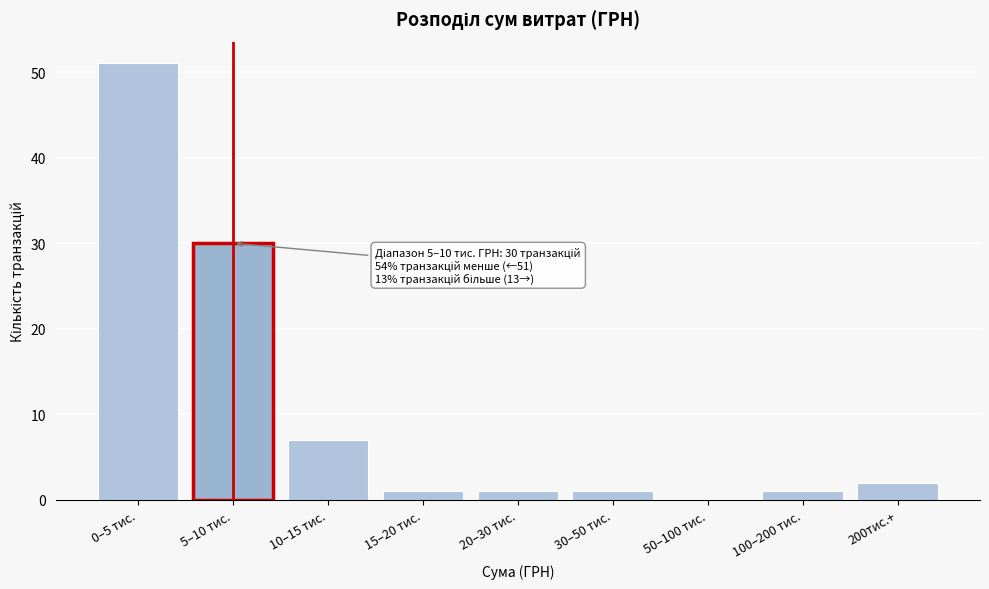

Reading right to left, transcribe all the data shown in this chart.

200тис.+=2	100–200 тис.=1	50–100 тис.=0	30–50 тис.=1	20–30 тис.=1	15–20 тис.=1	10–15 тис.=7	5–10 тис.=30	0–5 тис.=51